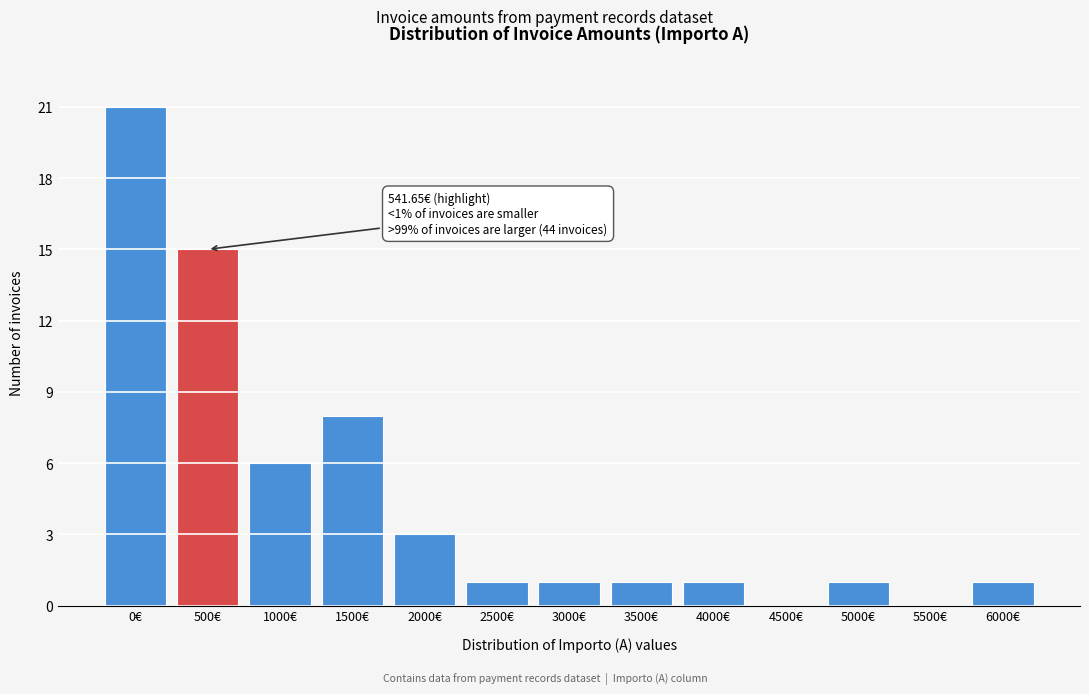

Reading left to right, what are all the values shown in this chart?

0€=21	500€=15	1000€=6	1500€=8	2000€=3	2500€=1	3000€=1	3500€=1	4000€=1	4500€=0	5000€=1	5500€=0	6000€=1